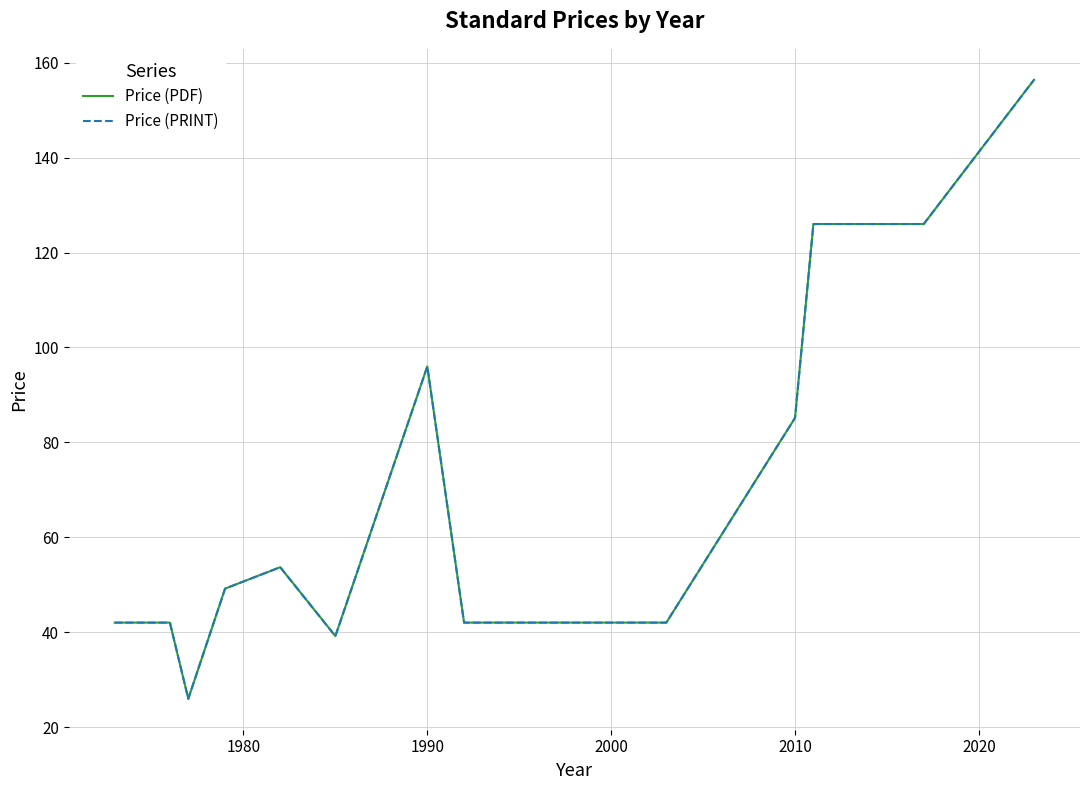

Is this an area chart (filled region under the line)?

No